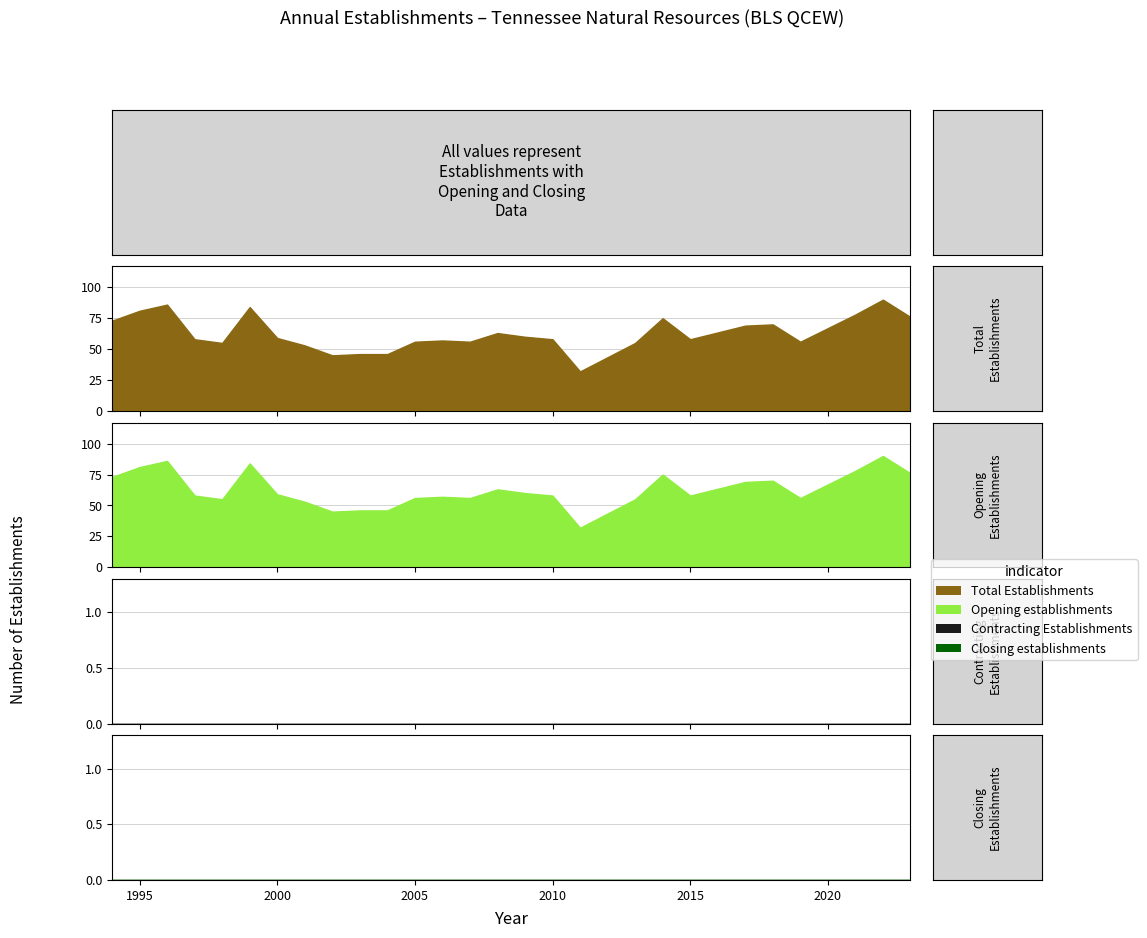

At which label is Total Establishments closest to 61?

2009